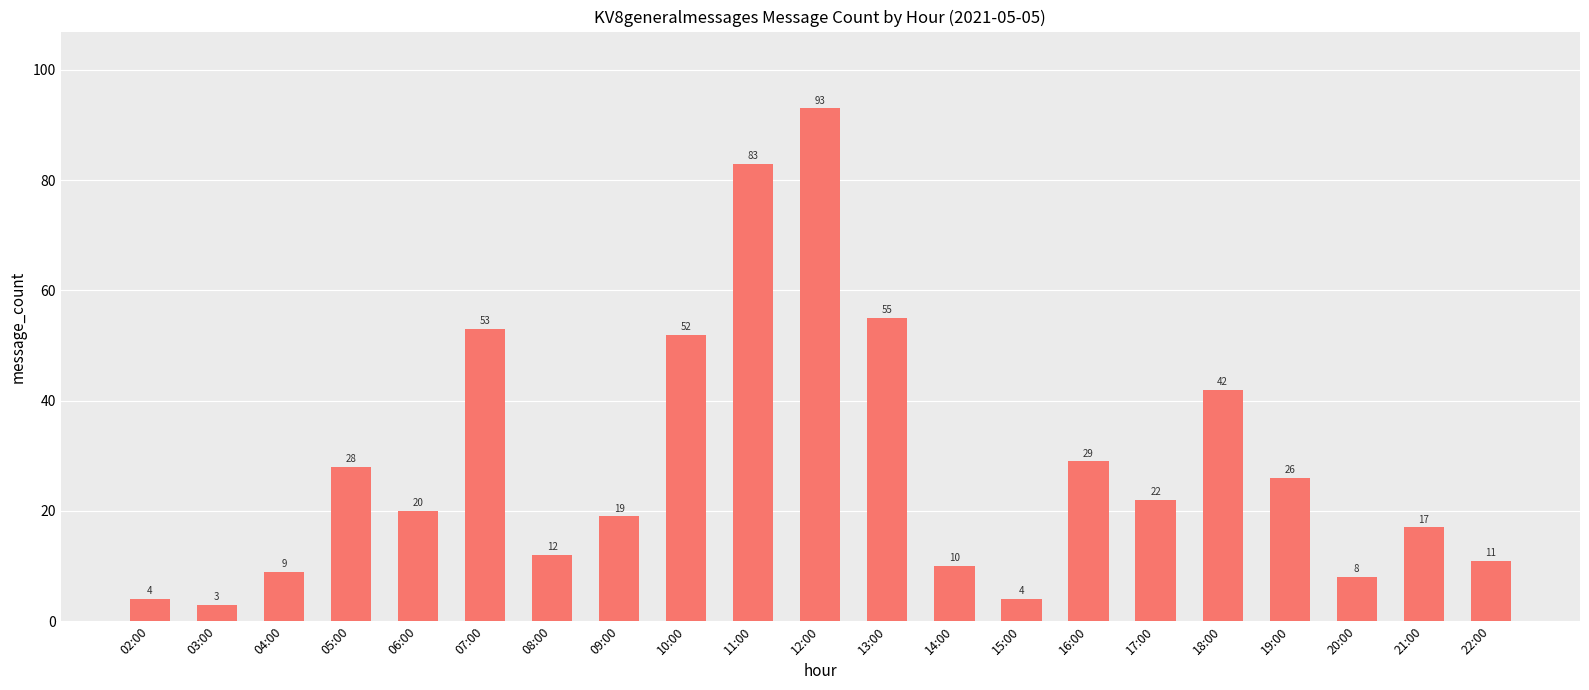

Which has a higher value, 05:00 or 10:00?

10:00